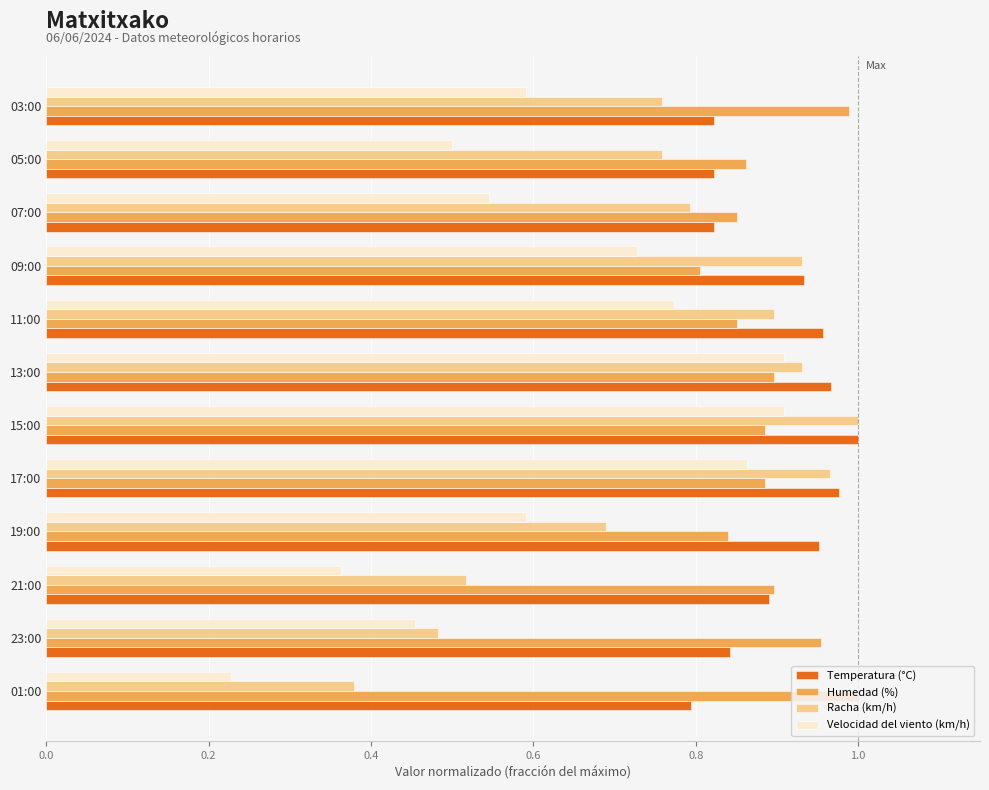

Rank the series at 01:00 from highest to lowest value.

Humedad (%), Temperatura (°C), Racha (km/h), Velocidad del viento (km/h)